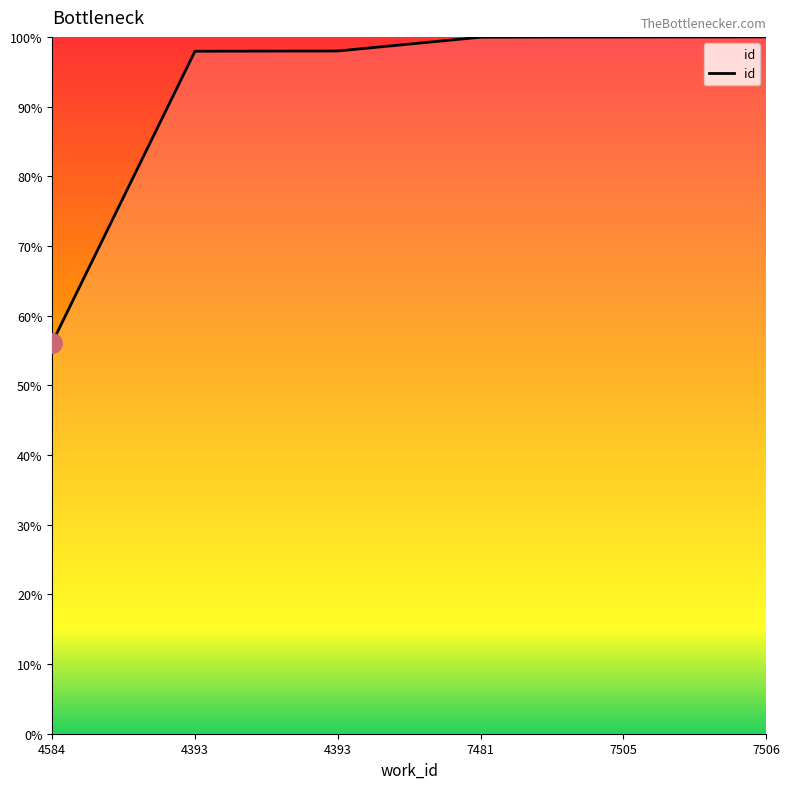

What is the sum of the values at 7506 and 4393?

197.9